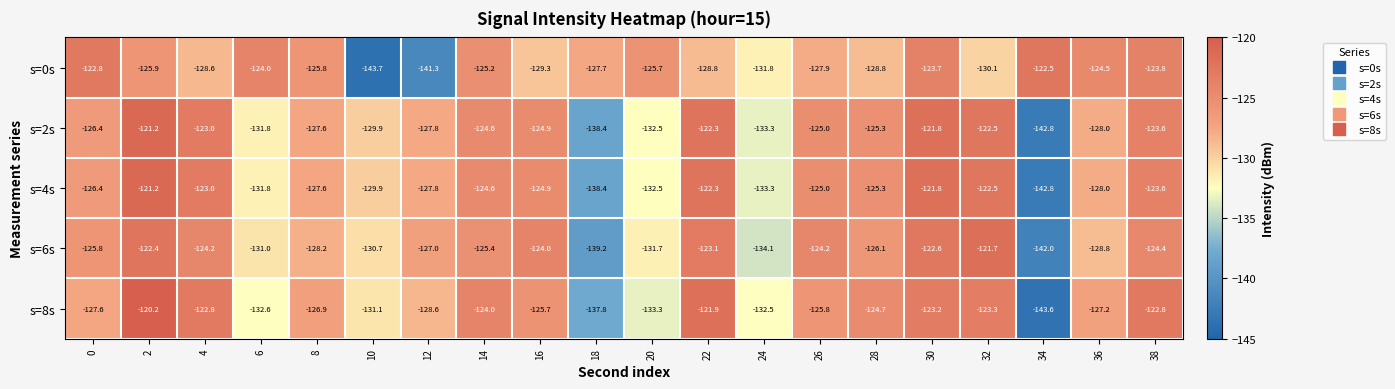

What is the difference between the second highest and minimum values in the s=4s series?

21.0